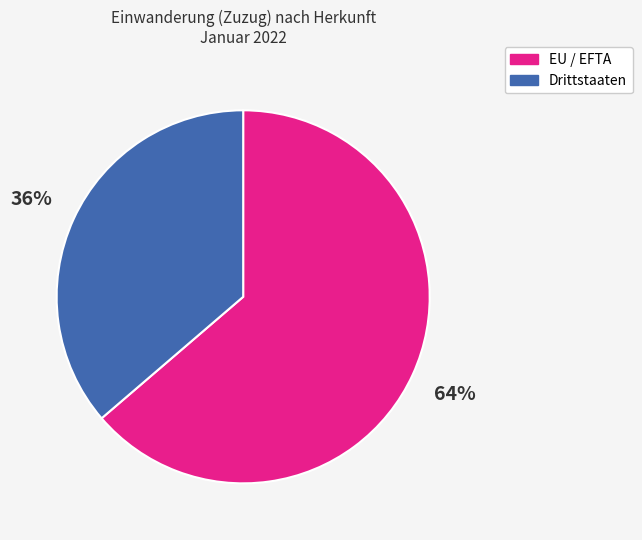

The Drittstaaten slice represents 43% of the pie. True or false?

False